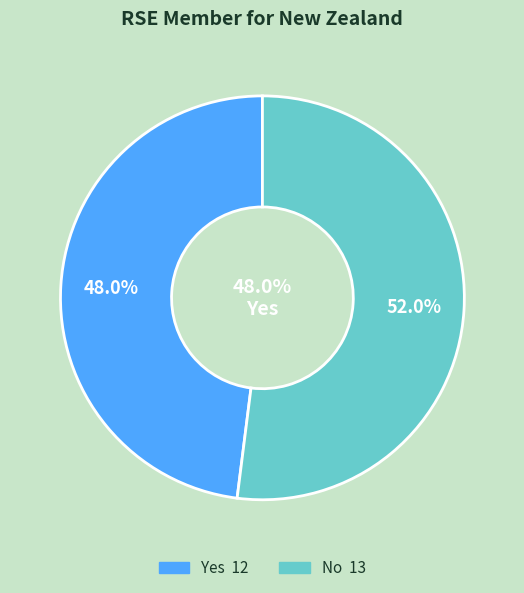

The Yes slice represents 48% of the pie. True or false?

True